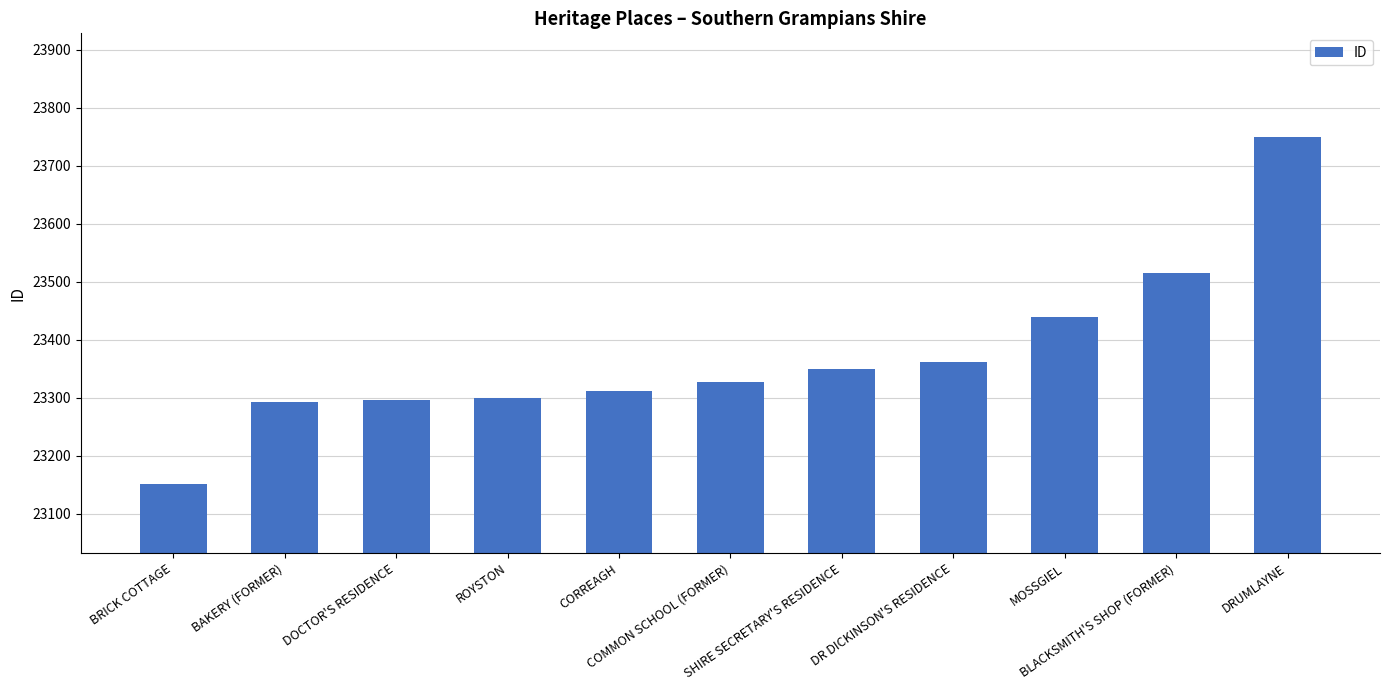

How many data points are less than 23327?

5